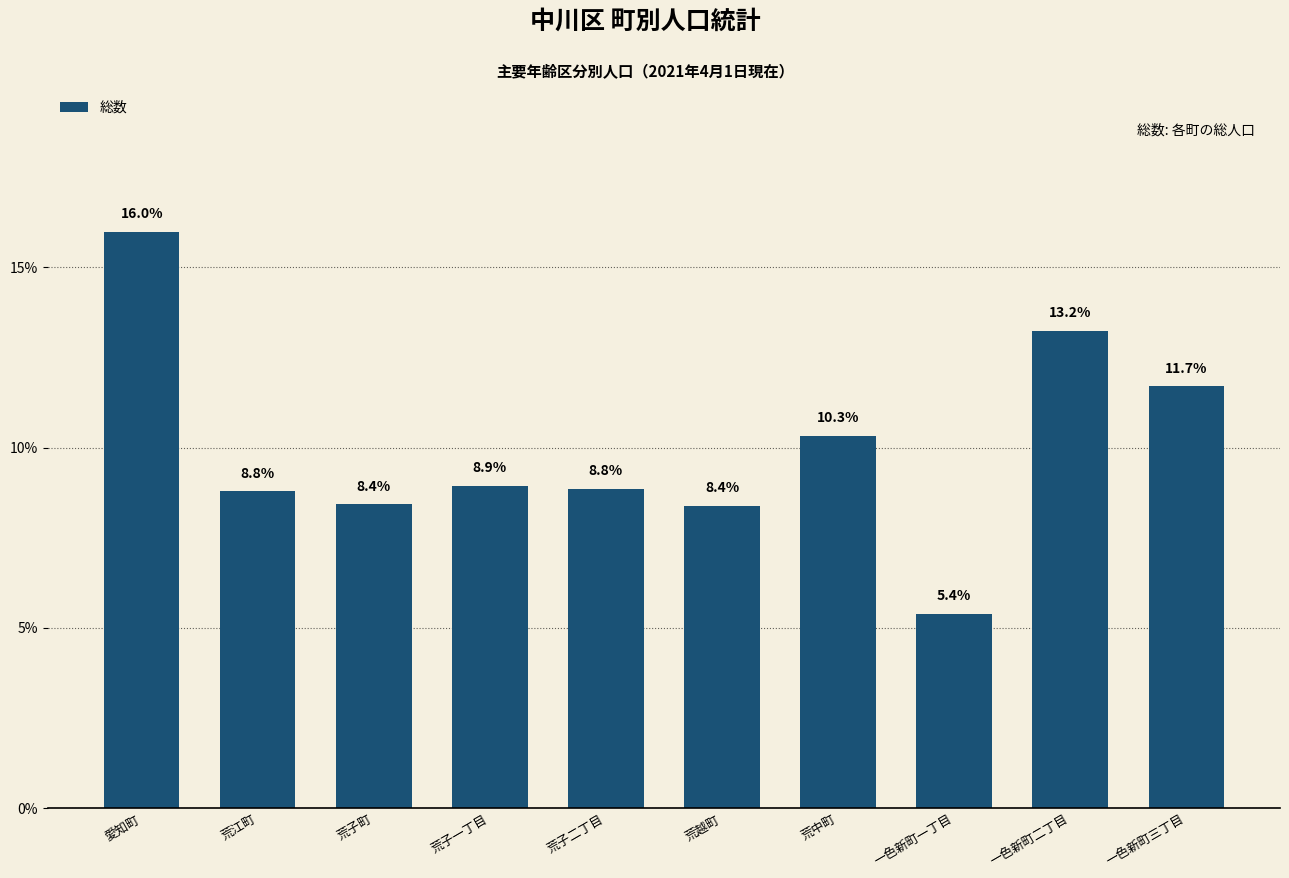

Does the chart contain stacked bars?

No